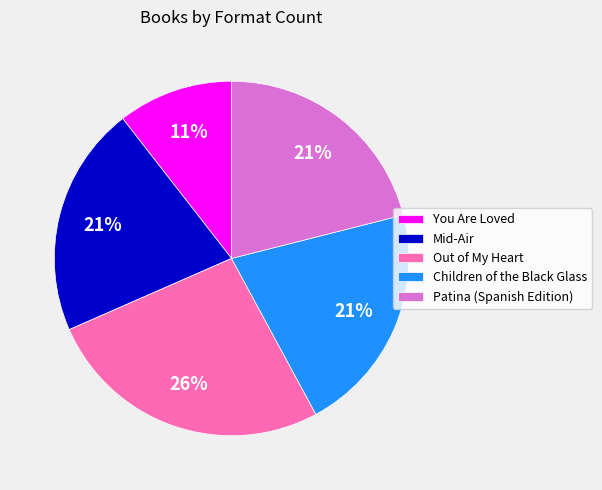

What percentage is the Mid-Air slice, to the nearest percent?

21%